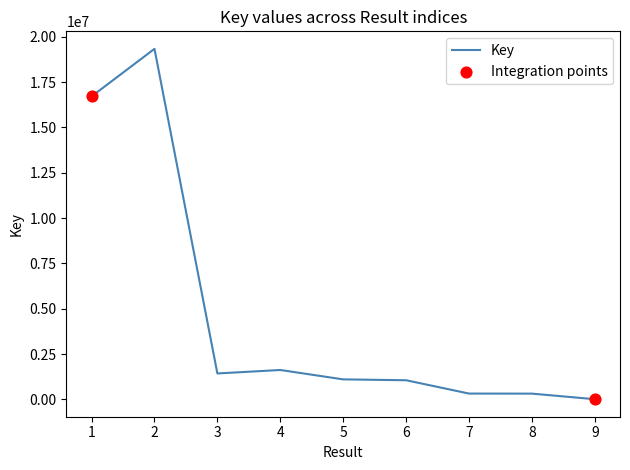

What is the ratio of the value at 8 to the value at 7?

1.0